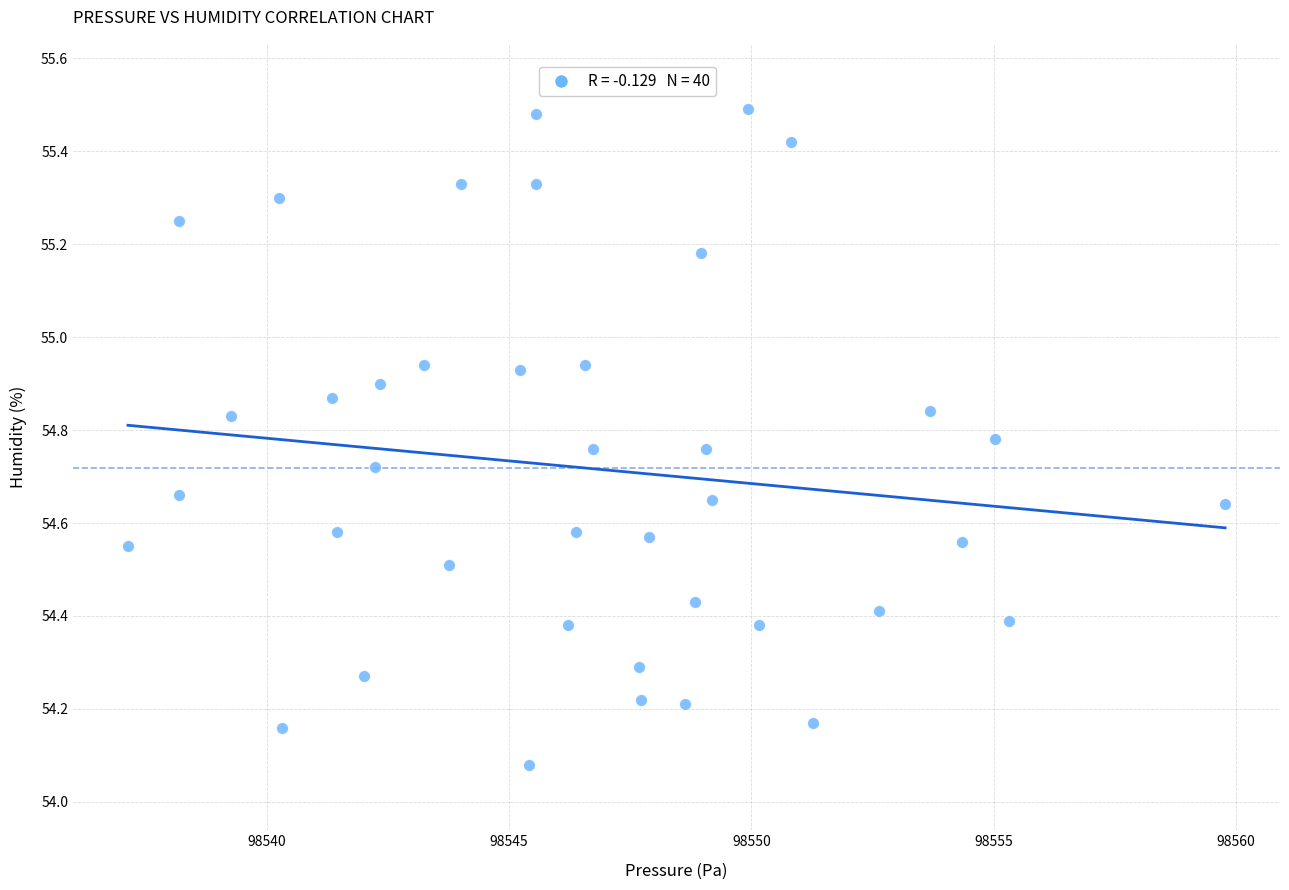

What is the range of Y values (max minus min)?

1.4